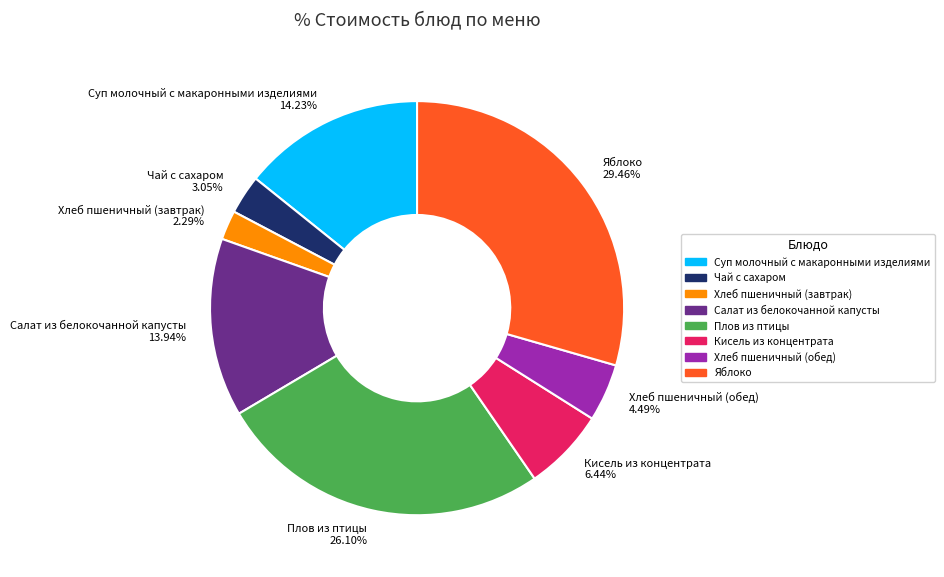

Which has a higher value, Яблоко 29.46% or Хлеб пшеничный (обед) 4.49%?

Яблоко 29.46%